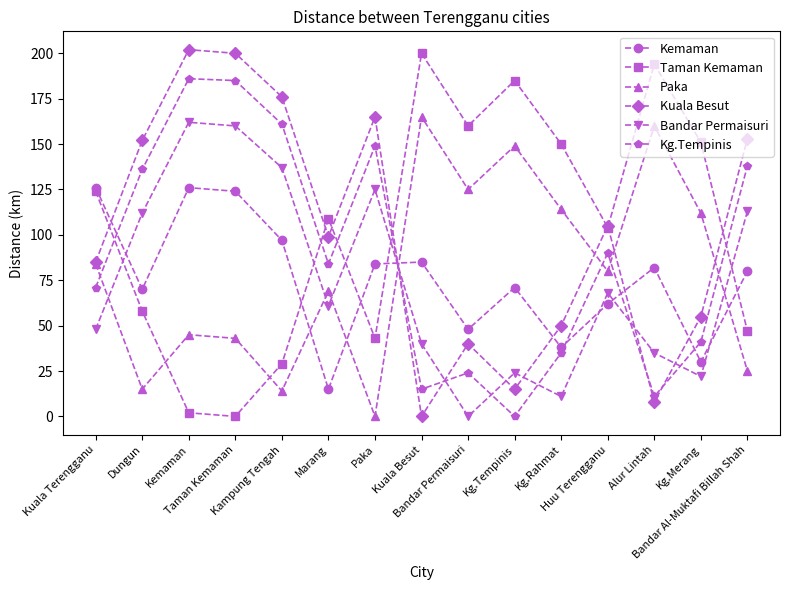

Reading right to left, extract all data points from this chart.

Kemaman: Bandar Al-Muktafi Billah Shah=80	Kg.Merang=30	Alur Lintah=82	Huu Terengganu=62	Kg.Rahmat=38	Kg.Tempinis=71	Bandar Permaisuri=48	Kuala Besut=85	Paka=84	Marang=15	Kampung Tengah=97	Taman Kemaman=124	Kemaman=126	Dungun=70	Kuala Terengganu=126
Taman Kemaman: Bandar Al-Muktafi Billah Shah=47	Kg.Merang=151	Alur Lintah=194	Huu Terengganu=104	Kg.Rahmat=150	Kg.Tempinis=185	Bandar Permaisuri=160	Kuala Besut=200	Paka=43	Marang=109	Kampung Tengah=29	Taman Kemaman=0	Kemaman=2	Dungun=58	Kuala Terengganu=124
Paka: Bandar Al-Muktafi Billah Shah=25	Kg.Merang=112	Alur Lintah=160	Huu Terengganu=80	Kg.Rahmat=114	Kg.Tempinis=149	Bandar Permaisuri=125	Kuala Besut=165	Paka=0	Marang=69	Kampung Tengah=14	Taman Kemaman=43	Kemaman=45	Dungun=15	Kuala Terengganu=84
Kuala Besut: Bandar Al-Muktafi Billah Shah=153	Kg.Merang=55	Alur Lintah=8	Huu Terengganu=105	Kg.Rahmat=50	Kg.Tempinis=15	Bandar Permaisuri=40	Kuala Besut=0	Paka=165	Marang=99	Kampung Tengah=176	Taman Kemaman=200	Kemaman=202	Dungun=152	Kuala Terengganu=85
Bandar Permaisuri: Bandar Al-Muktafi Billah Shah=113	Kg.Merang=22	Alur Lintah=35	Huu Terengganu=68	Kg.Rahmat=11	Kg.Tempinis=24	Bandar Permaisuri=0	Kuala Besut=40	Paka=125	Marang=61	Kampung Tengah=137	Taman Kemaman=160	Kemaman=162	Dungun=112	Kuala Terengganu=48
Kg.Tempinis: Bandar Al-Muktafi Billah Shah=138	Kg.Merang=41	Alur Lintah=11	Huu Terengganu=90	Kg.Rahmat=35	Kg.Tempinis=0	Bandar Permaisuri=24	Kuala Besut=15	Paka=149	Marang=84	Kampung Tengah=161	Taman Kemaman=185	Kemaman=186	Dungun=136	Kuala Terengganu=71